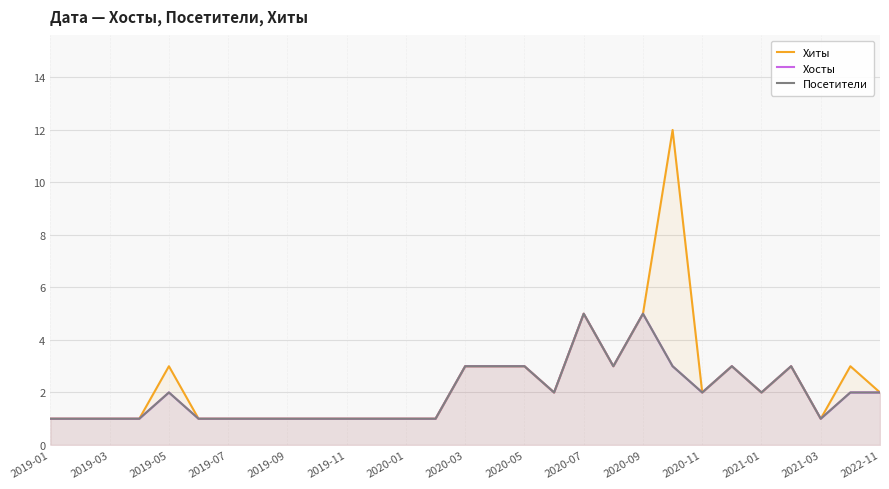

True or false: Посетители has a value of 1 at 17.

False